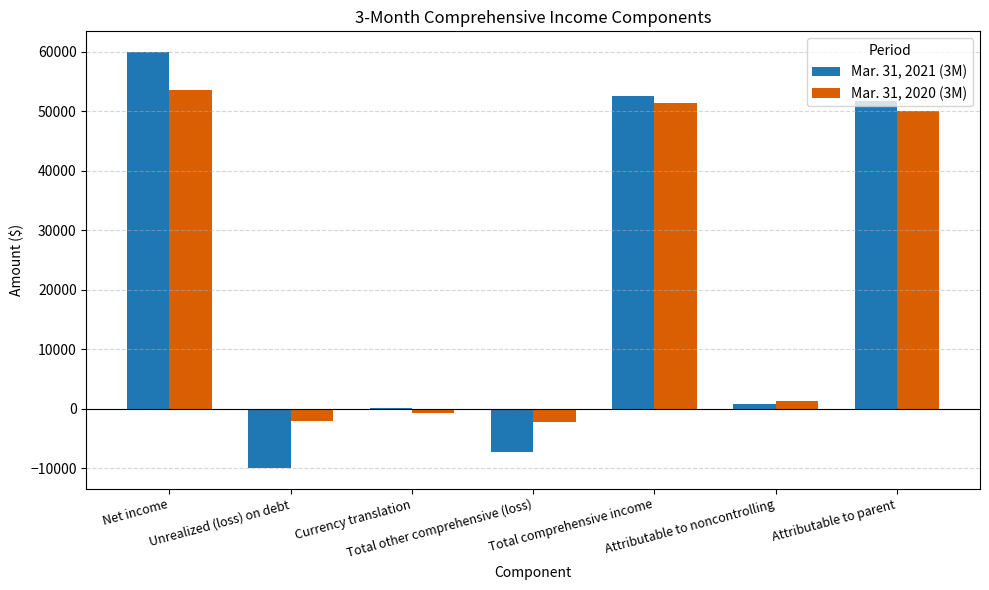

At which label does Mar. 31, 2021 (3M) first exceed 843?

Net income